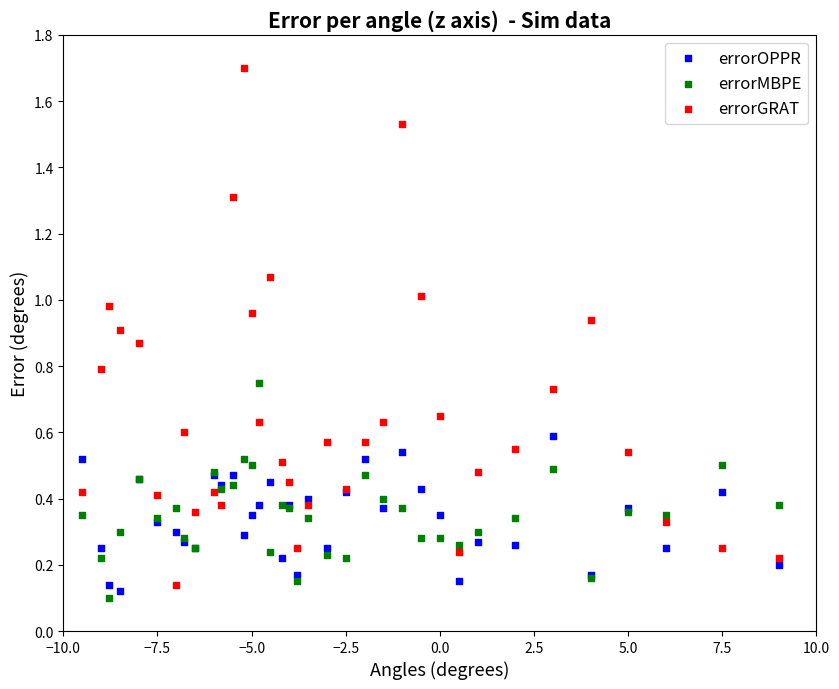

Which series reaches the maximum Y coordinate?

errorGRAT